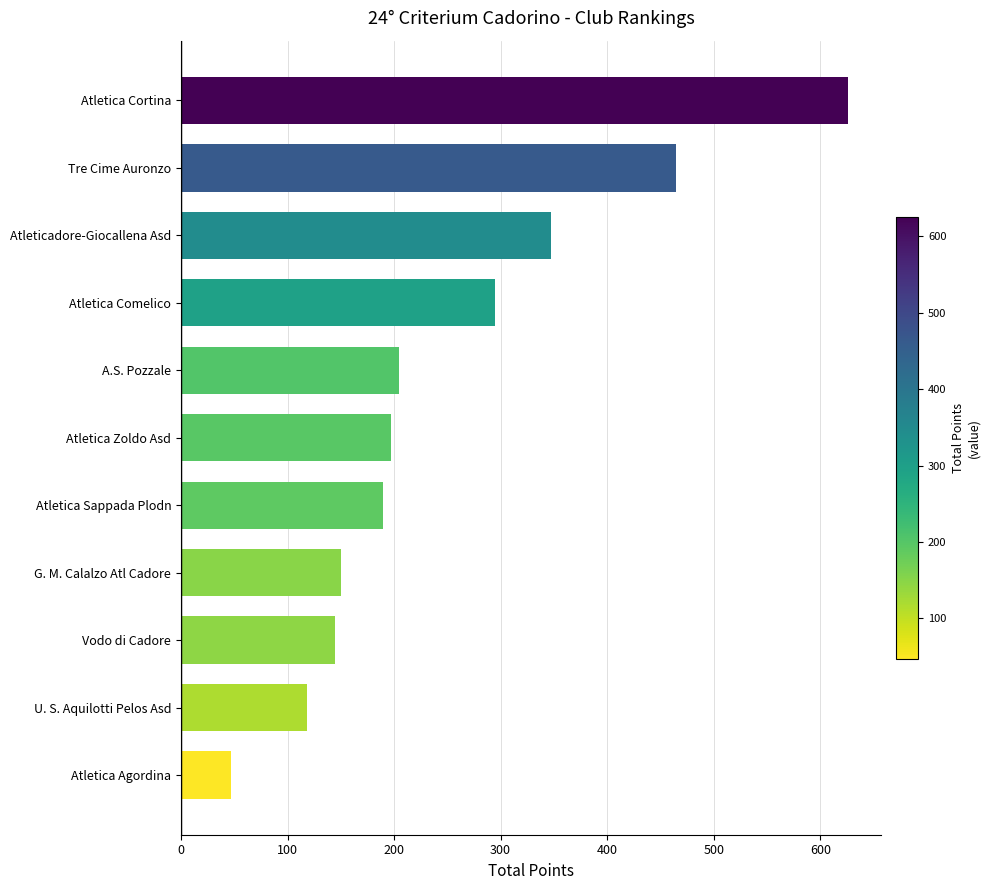

What is the change in value from Atletica Sappada Plodn to A.S. Pozzale?

+15